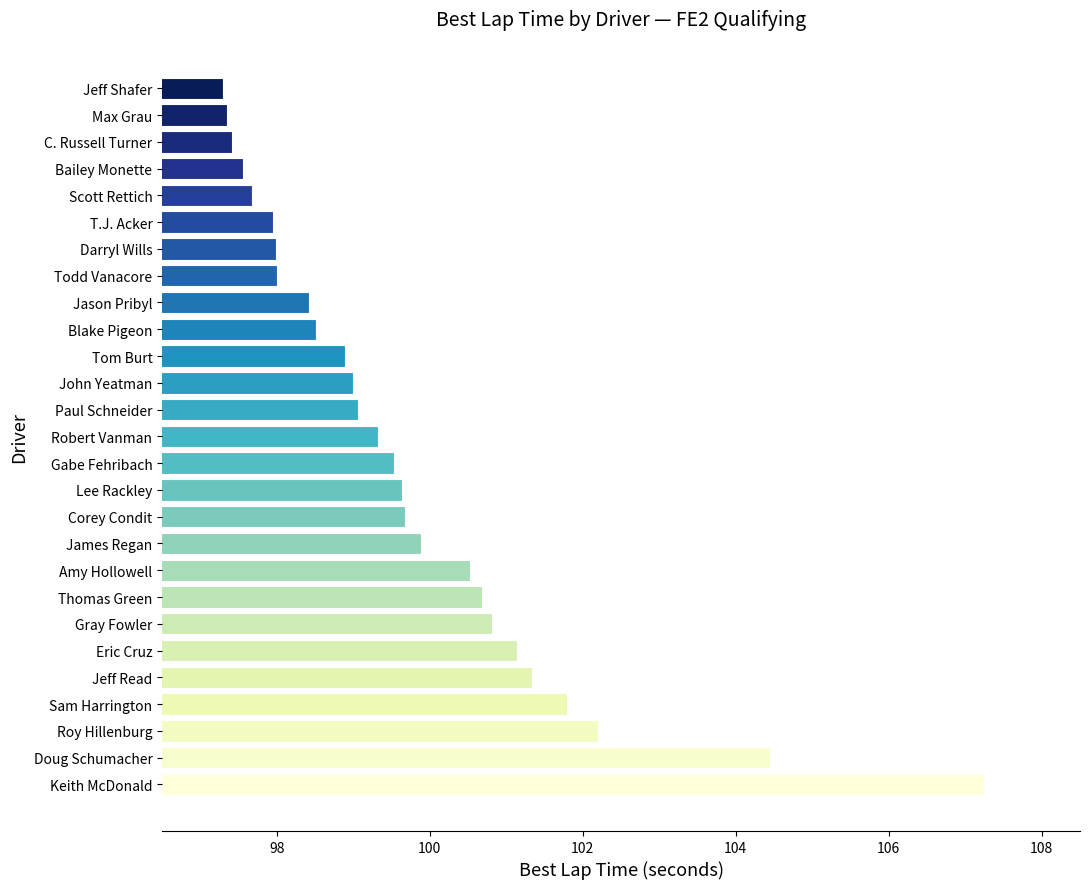

Which label corresponds to the largest value in the chart?

Keith McDonald